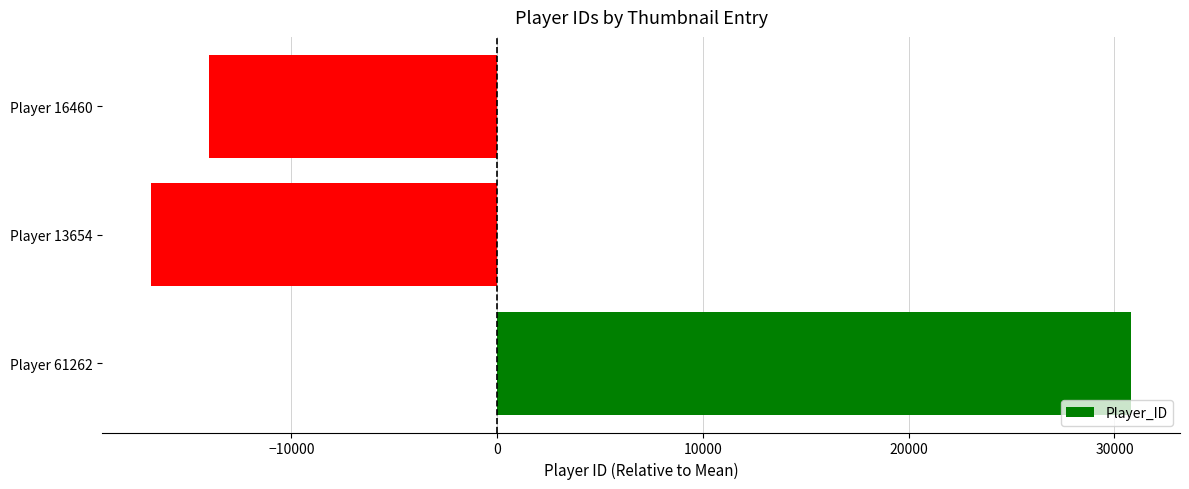

How many categories are shown in the chart?

3